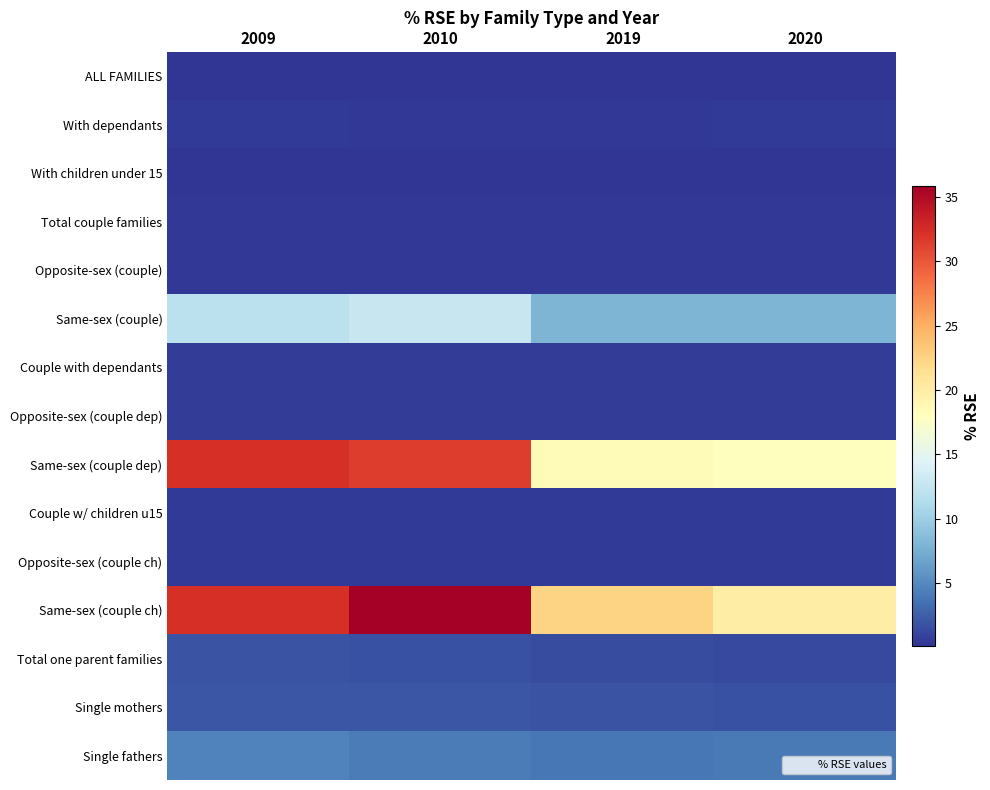

Reading right to left, transcribe all the data shown in this chart.

ALL FAMILIES: 2020=0.2	2019=0.2	2010=0.2	2009=0.2
With dependants: 2020=0.4	2019=0.3	2010=0.4	2009=0.4
With children under 15: 2020=0.1	2019=0.1	2010=0.1	2009=0.1
Total couple families: 2020=0.3	2019=0.4	2010=0.4	2009=0.3
Opposite-sex (couple): 2020=0.3	2019=0.4	2010=0.4	2009=0.4
Same-sex (couple): 2020=8.0	2019=8.0	2010=12.7	2009=12.0
Couple with dependants: 2020=0.6	2019=0.6	2010=0.6	2009=0.6
Opposite-sex (couple dep): 2020=0.6	2019=0.6	2010=0.5	2009=0.6
Same-sex (couple dep): 2020=18.1	2019=18.5	2010=31.5	2009=32.3
Couple w/ children u15: 2020=0.4	2019=0.4	2010=0.5	2009=0.5
Opposite-sex (couple ch): 2020=0.4	2019=0.4	2010=0.5	2009=0.5
Same-sex (couple ch): 2020=20.1	2019=22.4	2010=35.9	2009=32.3
Total one parent families: 2020=1.4	2019=1.5	2010=1.8	2009=1.9
Single mothers: 2020=1.7	2019=1.8	2010=1.9	2009=2.0
Single fathers: 2020=4.1	2019=4.0	2010=4.2	2009=4.7